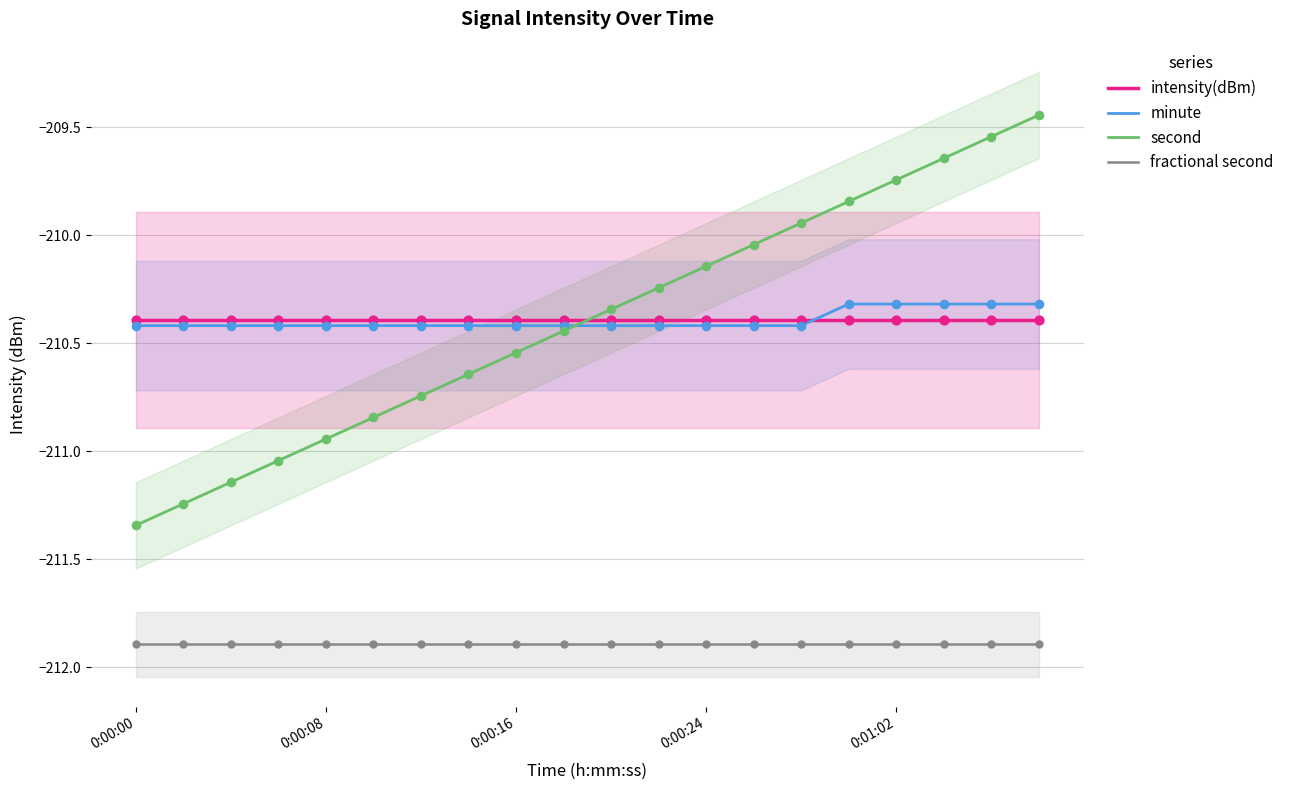

After their last crossing, which series has the higher values: second or intensity(dBm)?

second